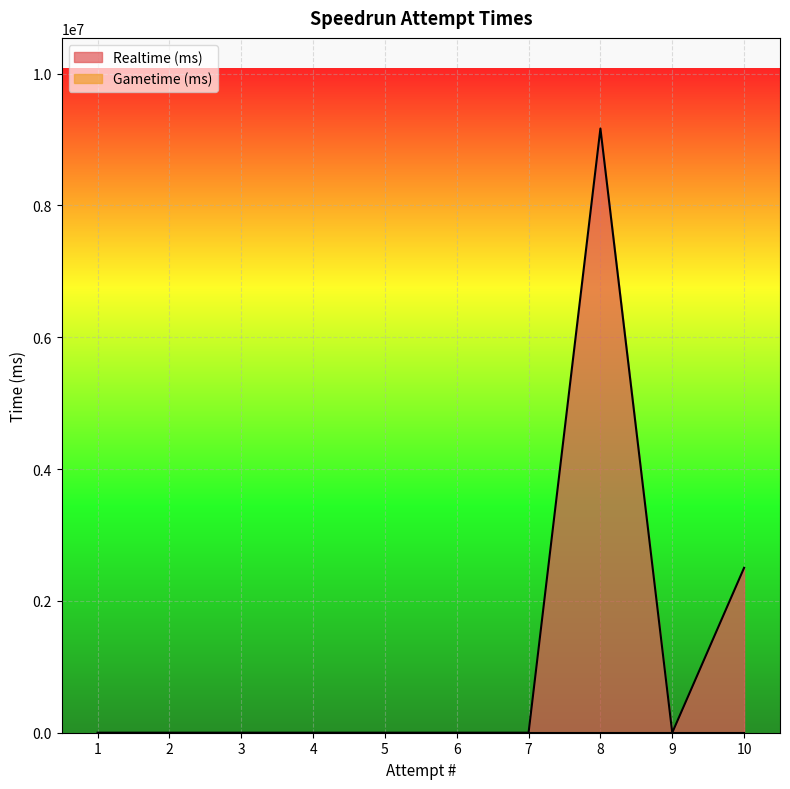

What is the sum of the values at 4 and 8?

9168023